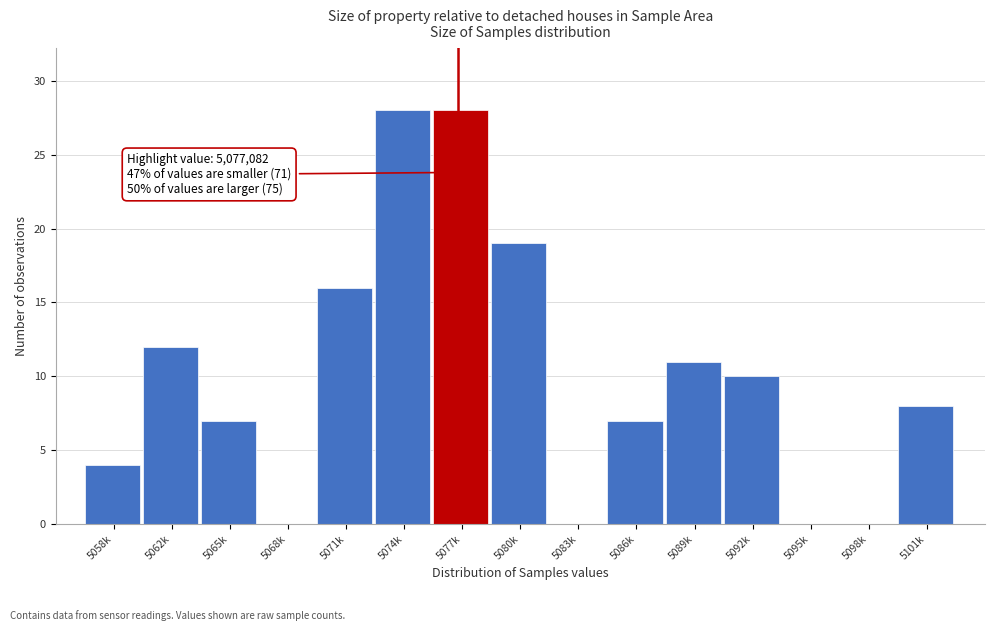

Reading right to left, what are all the values shown in this chart?

5101k=8	5098k=0	5095k=0	5092k=10	5089k=11	5086k=7	5083k=0	5080k=19	5077k=28	5074k=28	5071k=16	5068k=0	5065k=7	5062k=12	5058k=4